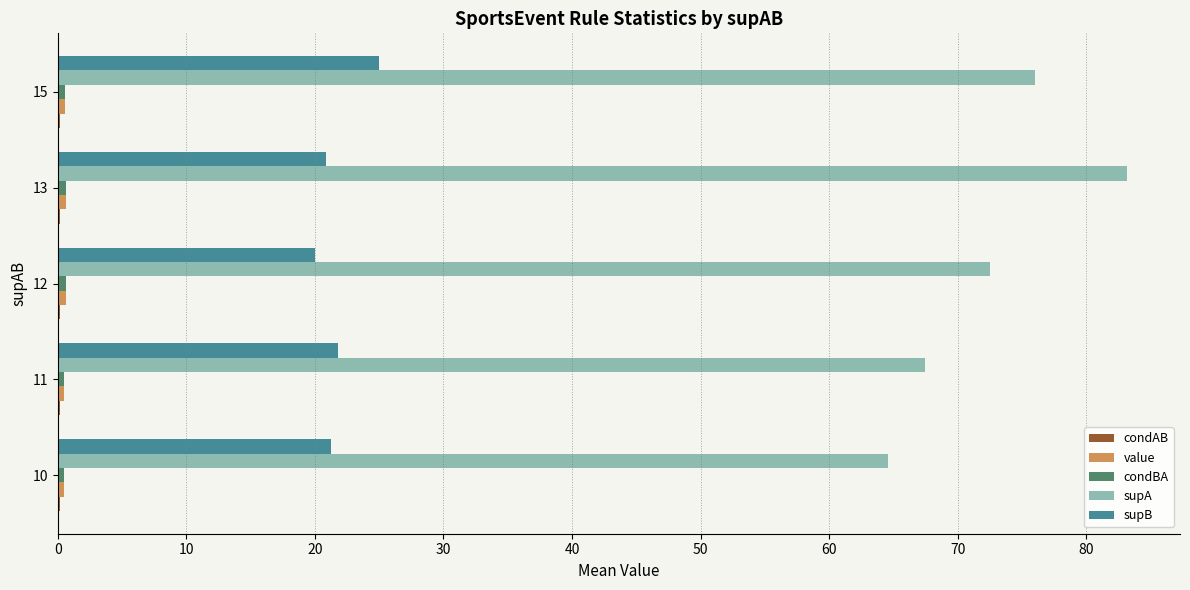

The supB series shows 20.9 at 13. True or false?

True